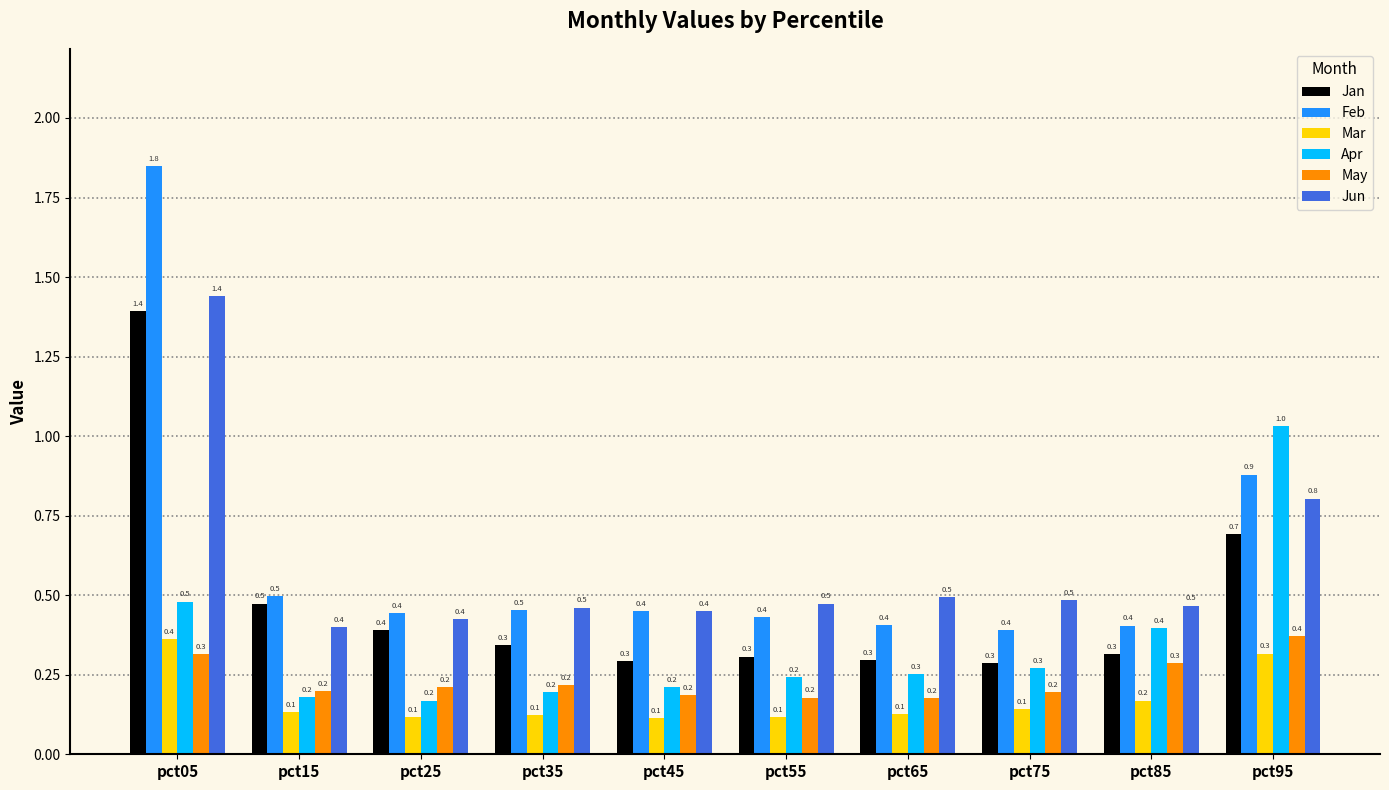

What is the sum of all Mar values?

1.7